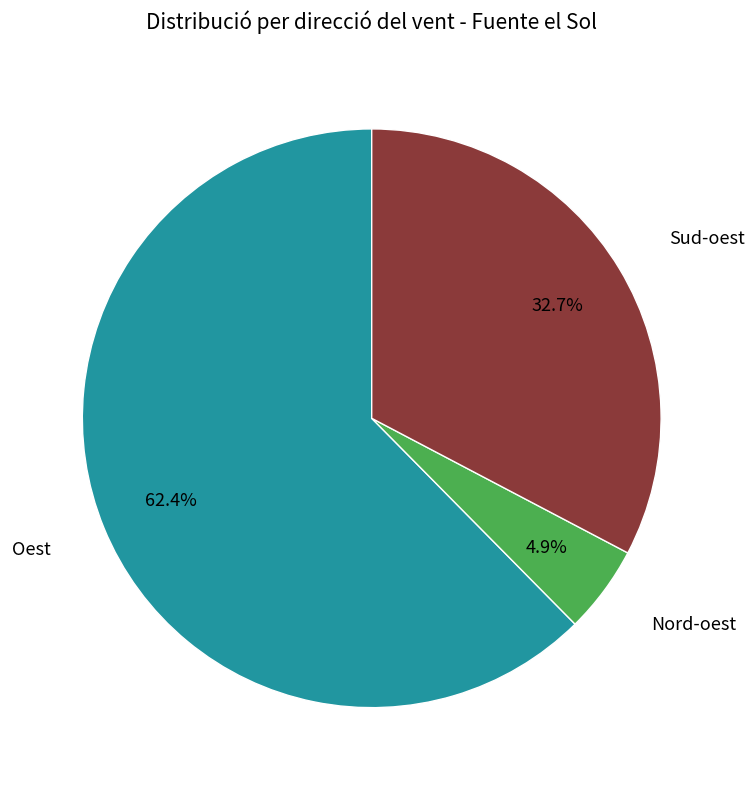

Is there a majority slice in this chart?

Yes